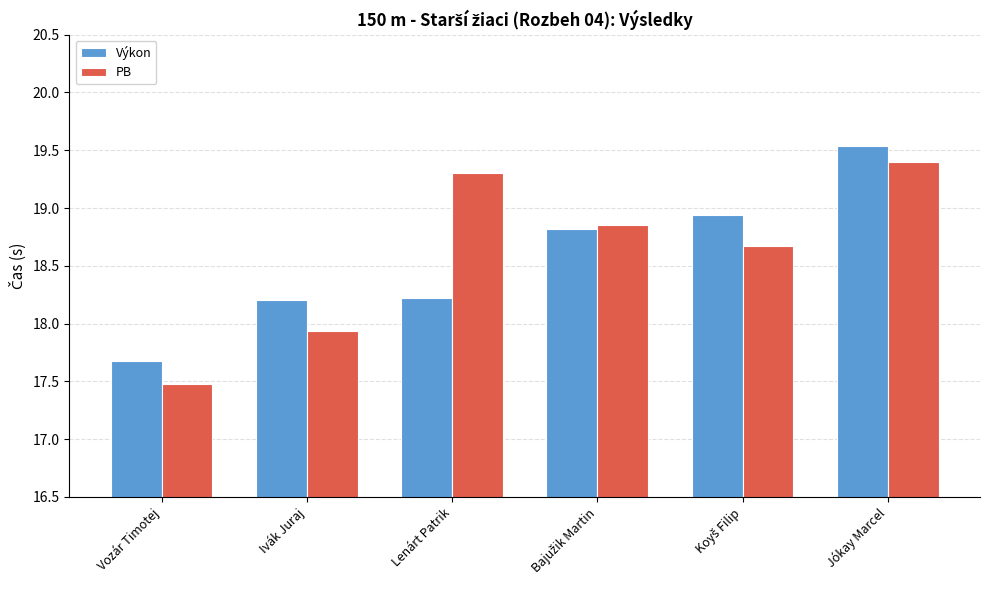

Which series has the largest range (max minus min)?

PB